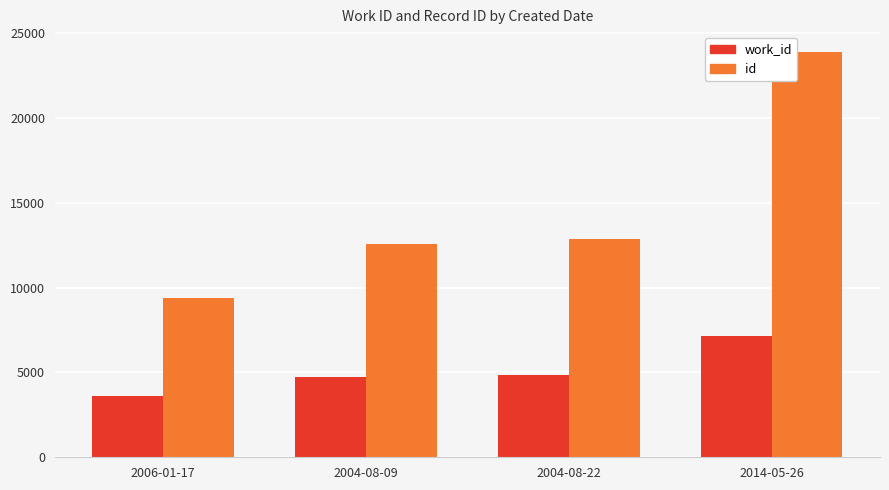

What is the total value across all series at 2004-08-22?

17697